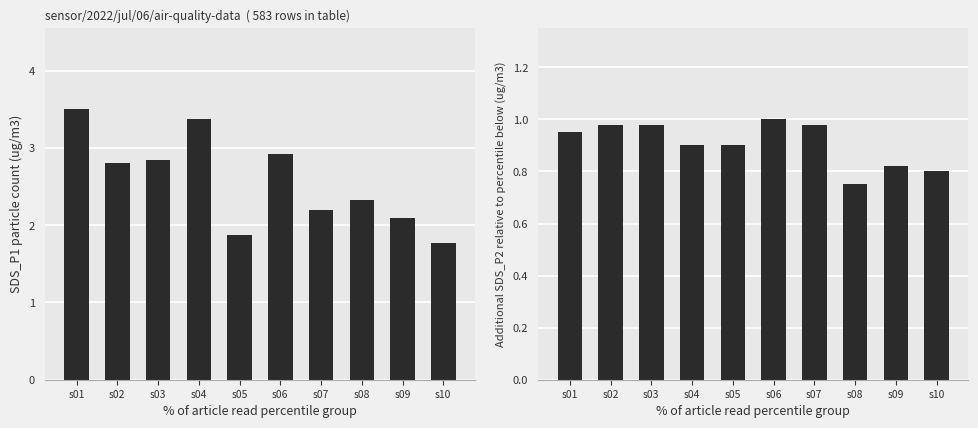

Does the chart contain stacked bars?

No